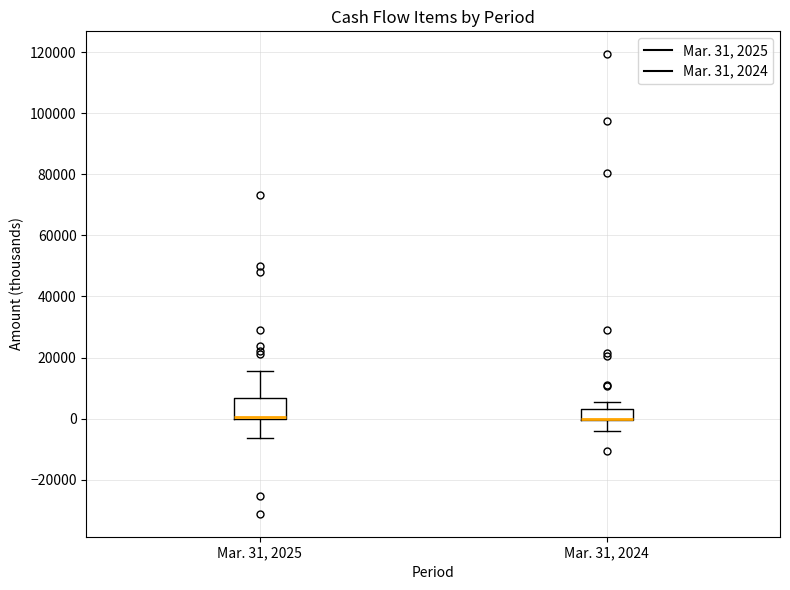

Reading left to right, transcribe this box plot: for each box, give where its median line is, the range the box spans, and where its two whiskers end, as read against the y-axis. The values are not printed on the chart, so give them approximately, as read against the axis.

Mar. 31, 2025: median 0 (just above the box's lower edge), box 0 to 6000, whiskers -6000 to 16000
Mar. 31, 2024: median 0 (drawn on the box's lower edge), box 0 to 4000, whiskers -4000 to 6000